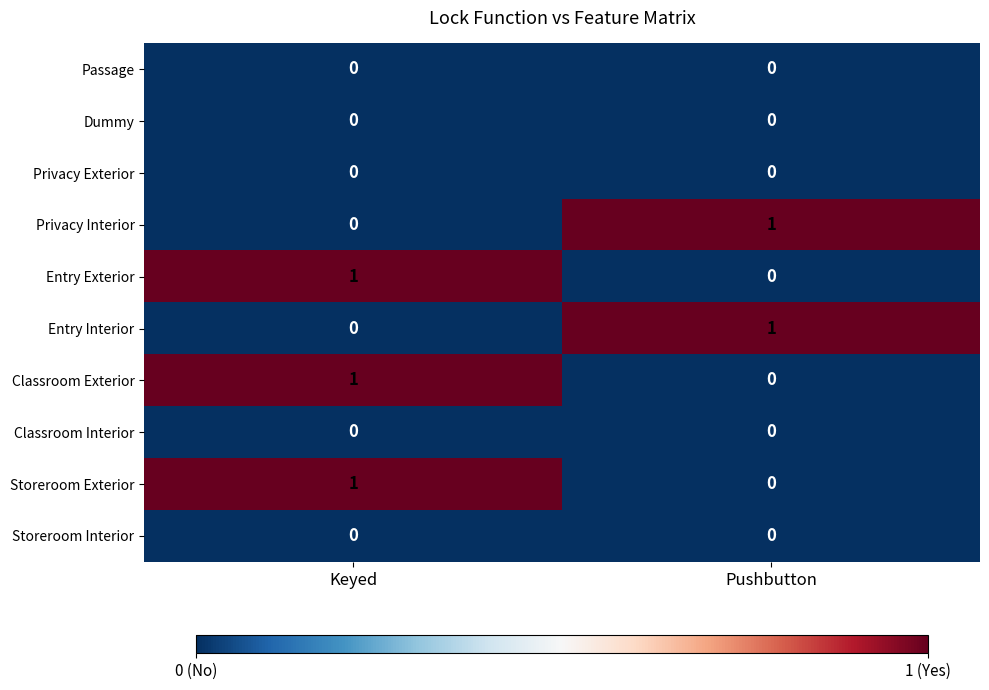

At how many categories does at least one series exceed 0?

2